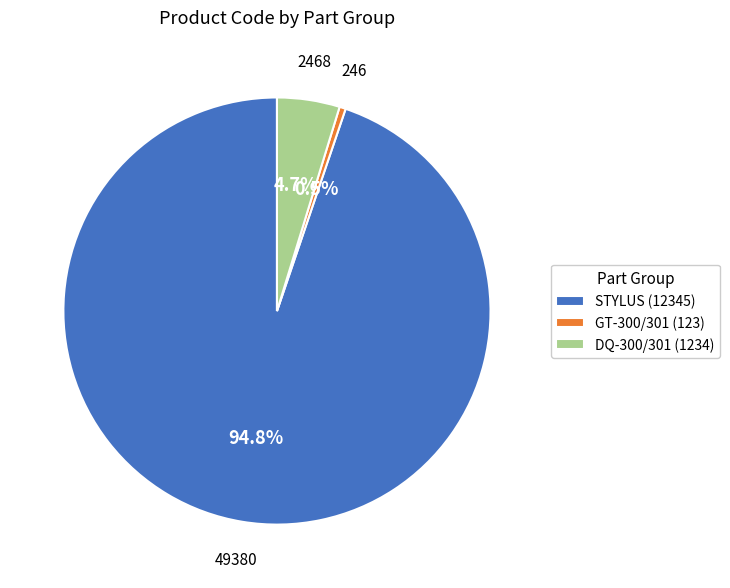

Is there any slice that represents more than half of the pie?

Yes